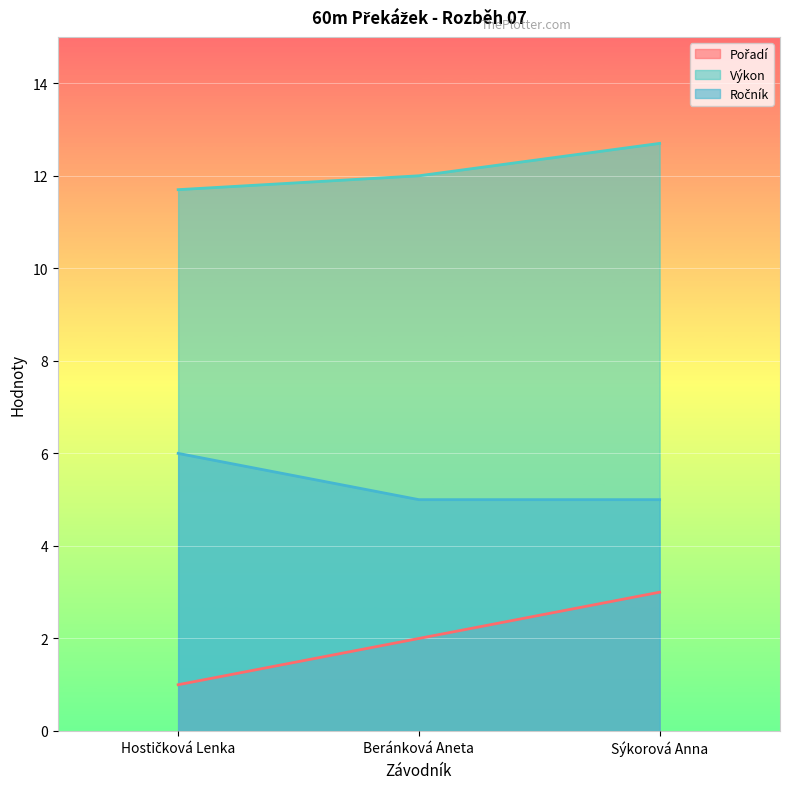

What is the difference between the second highest and minimum values in the Pořadí series?

1.0